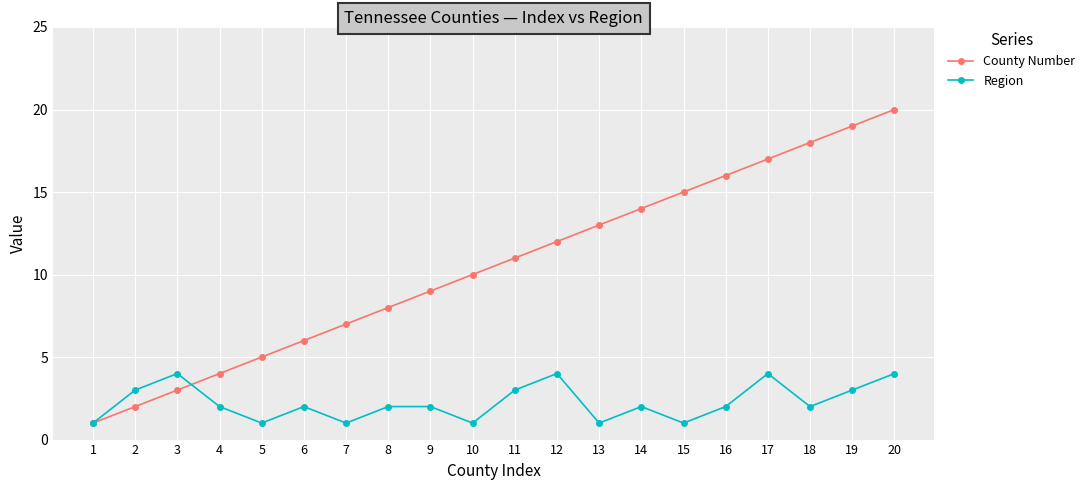

Between 16 and 20, which series saw the biggest shift?

County Number